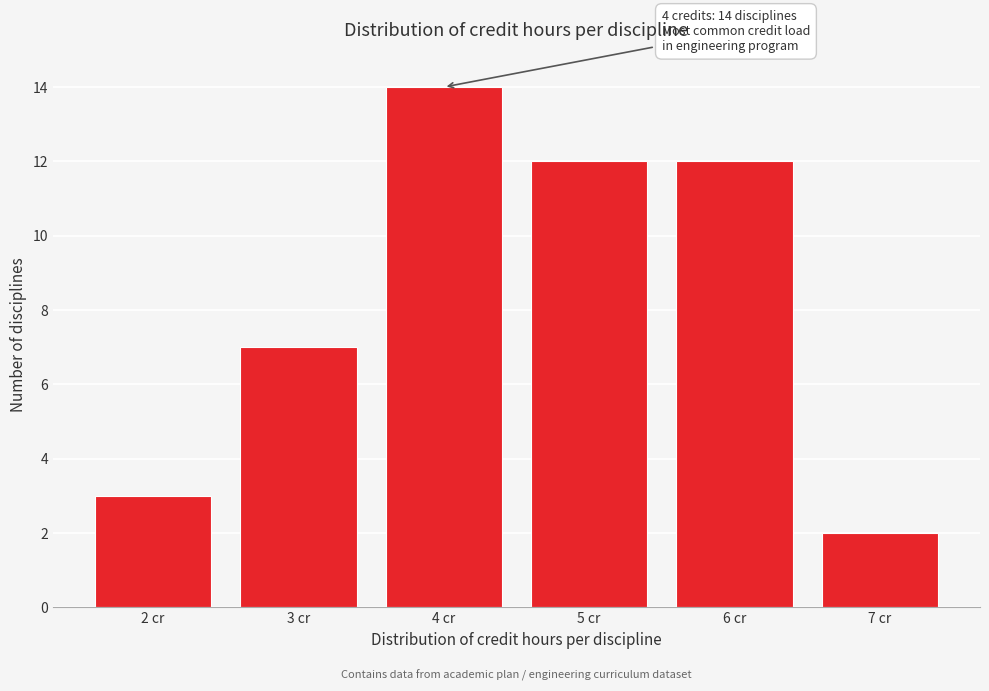

Reading left to right, transcribe all the data shown in this chart.

3	7	14	12	12	2